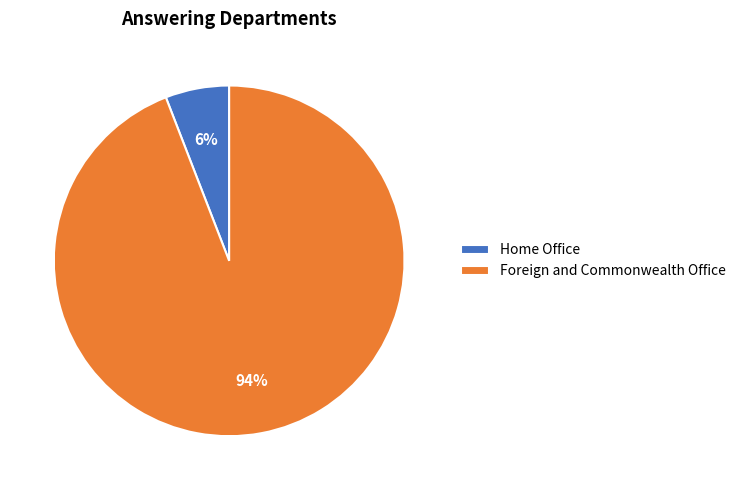

What is the smallest slice in the pie chart?

Home Office